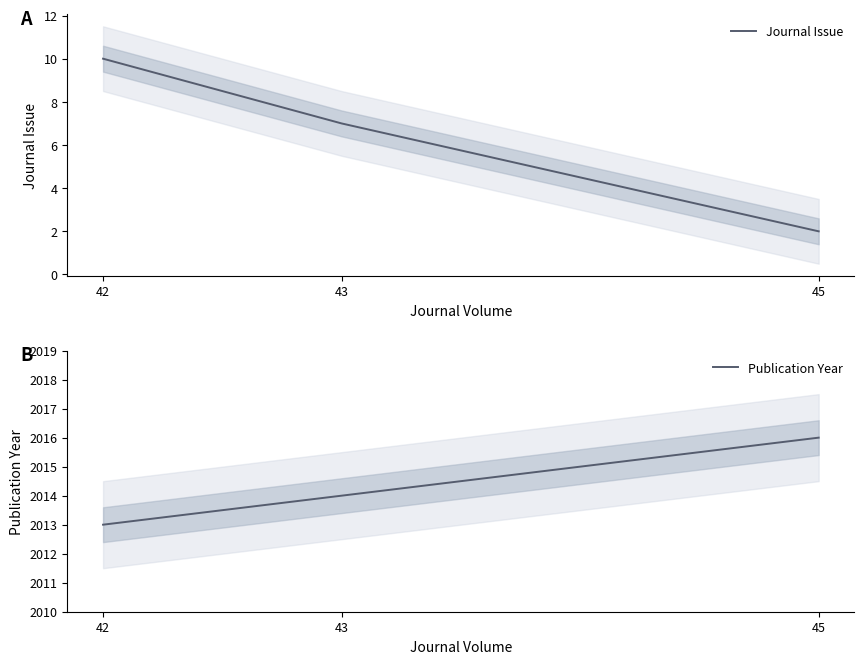

What is the difference between the Journal Issue values at 43 and 45?

5